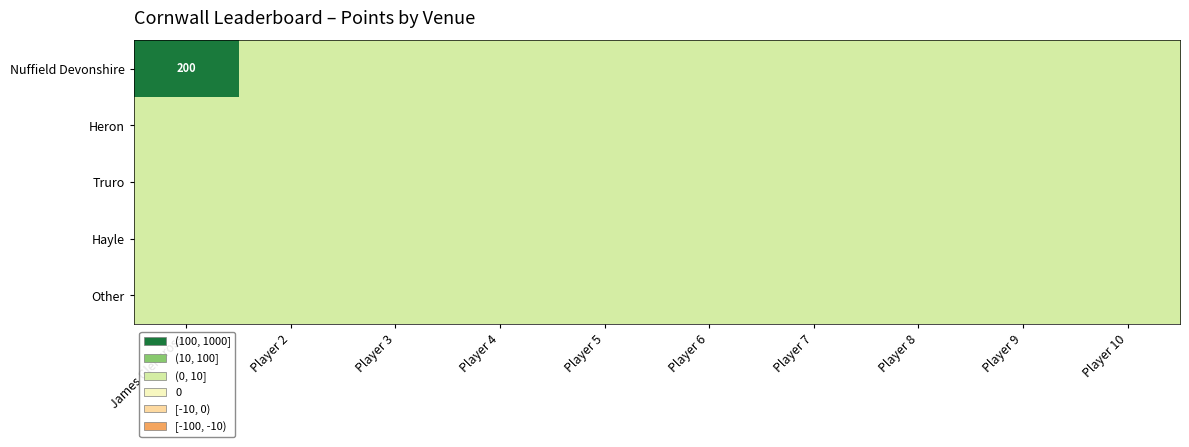

True or false: Heron has a value of 0 at Player 10.

True